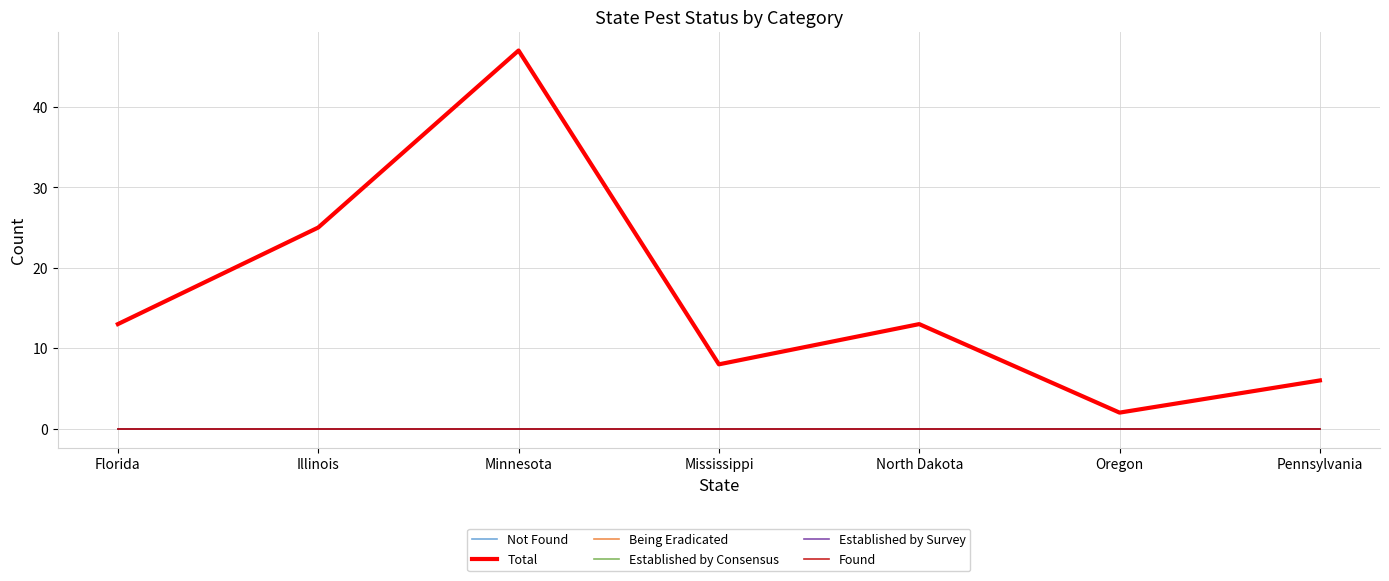

What is the value of the Total point at the 5th from the left?

13